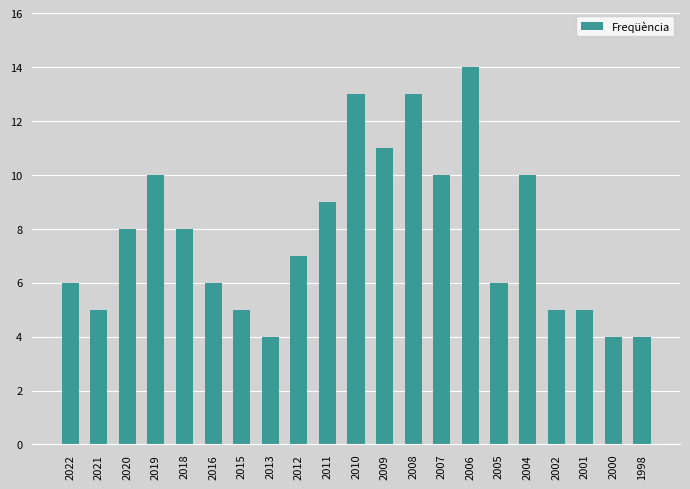

Count the number of data series in this chart.

1